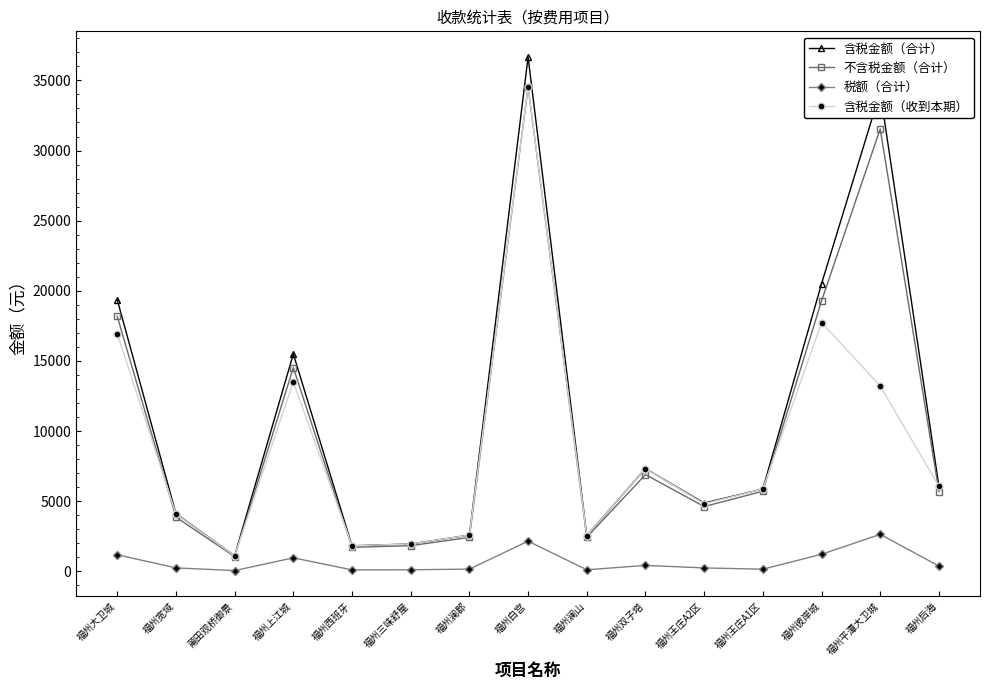

Where is the first local maximum for 不含税金额（合计）?

福州上江城